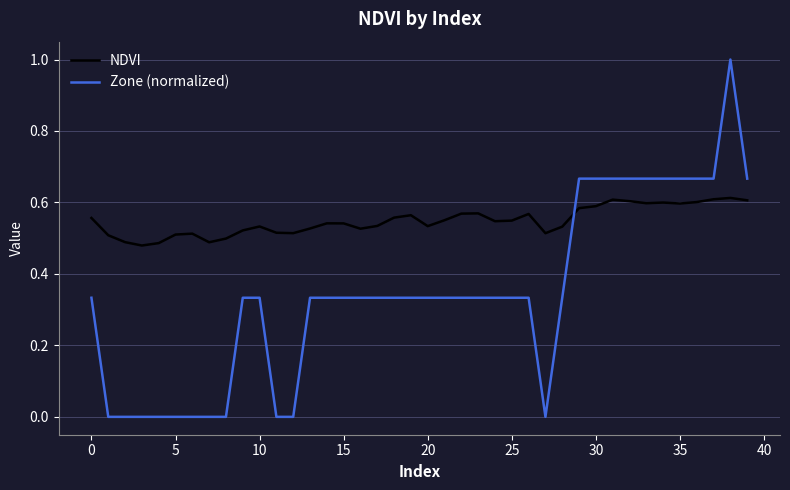

Rank the series by their average value, from lowest to highest.

Zone (normalized), NDVI